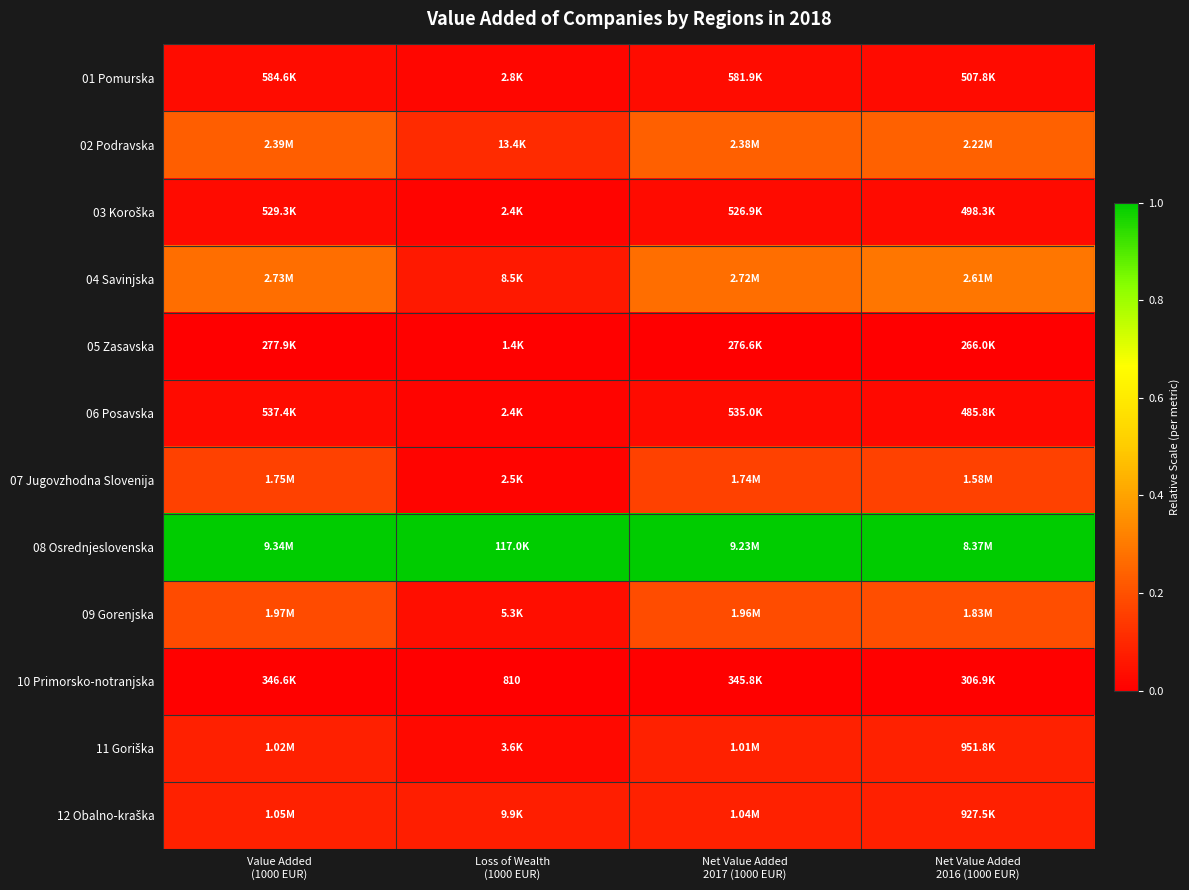

At how many categories does at least one series exceed 0?

4